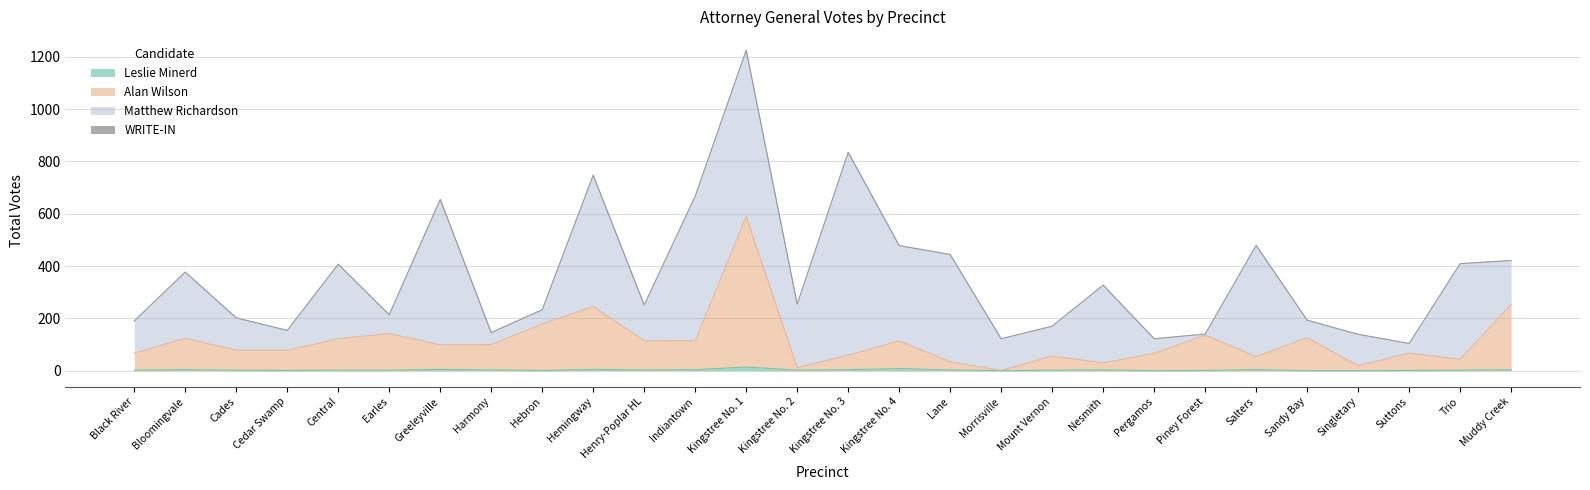

What is the approximate value of Alan Wilson at Suttons, to the nearest 50?

50